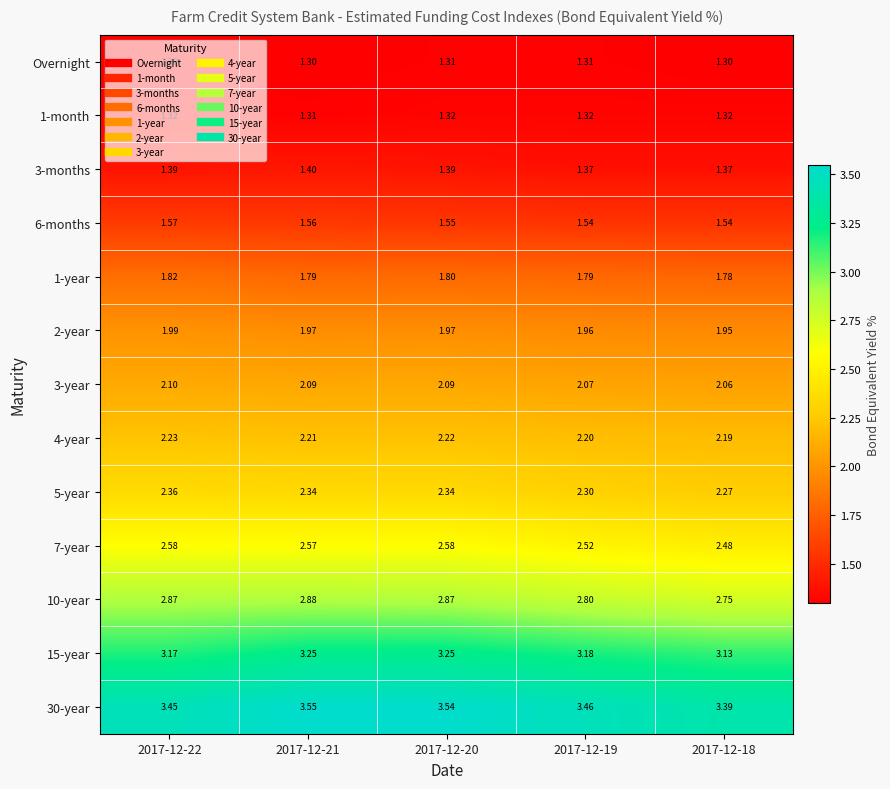

At 2017-12-21, list the series in order from smallest to largest.

Overnight, 1-month, 3-months, 6-months, 1-year, 2-year, 3-year, 4-year, 5-year, 7-year, 10-year, 15-year, 30-year